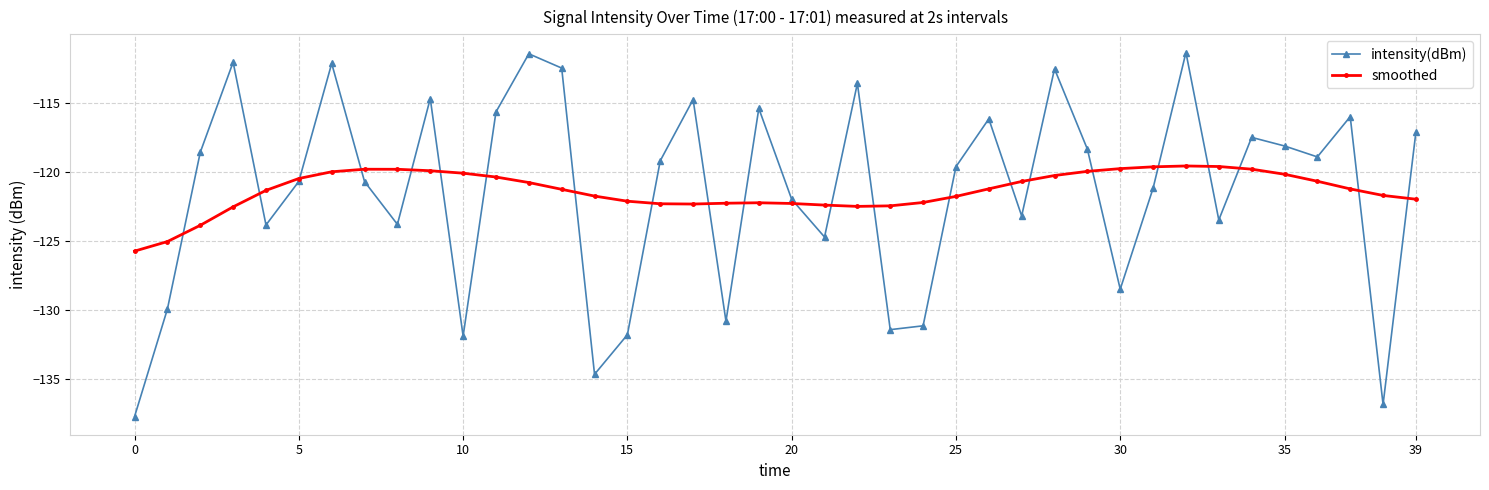

What are all the series names shown in the legend?

intensity(dBm), smoothed